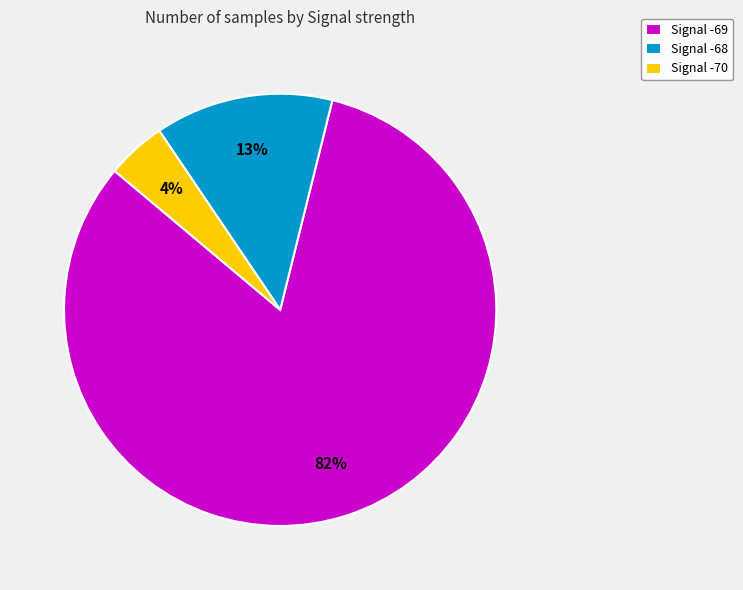

Which category has the smallest portion of the pie?

Signal -70